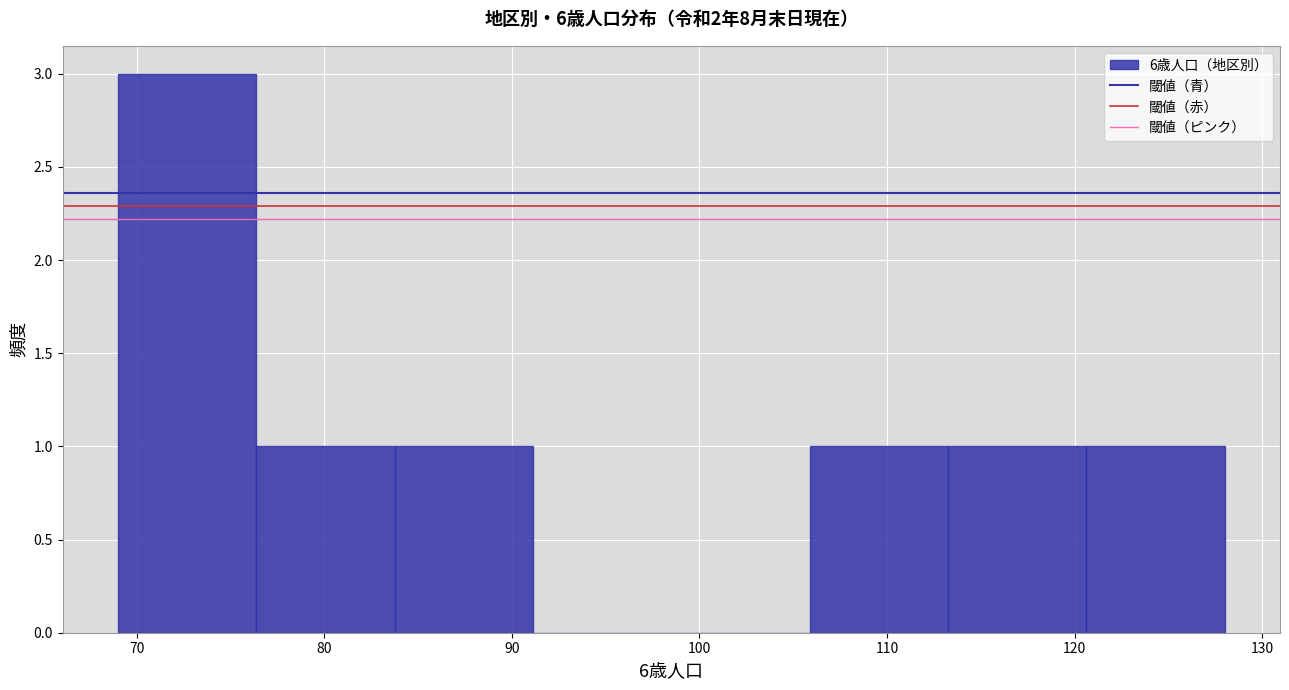

Over which range of the x-axis is the bar tallest?

69 to 76